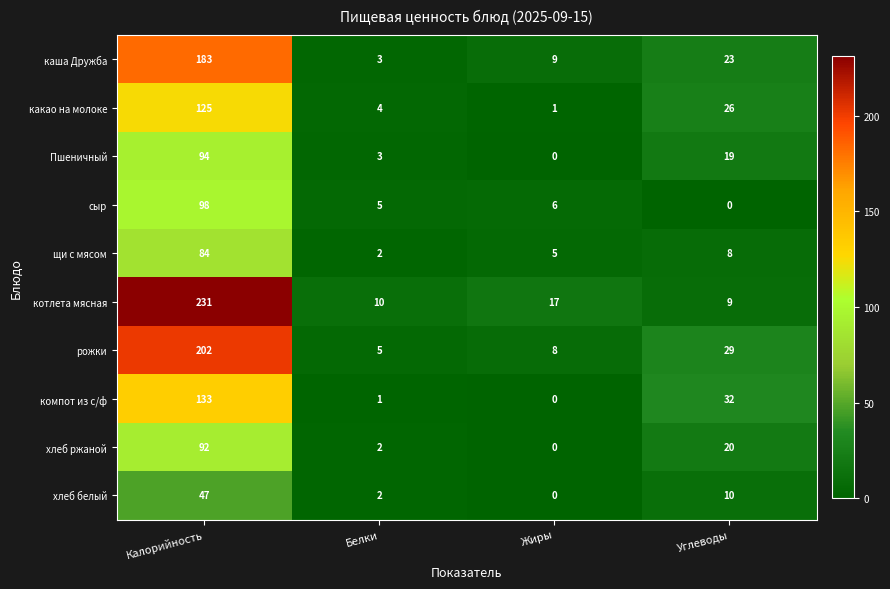

What is the maximum value shown in the chart?

231